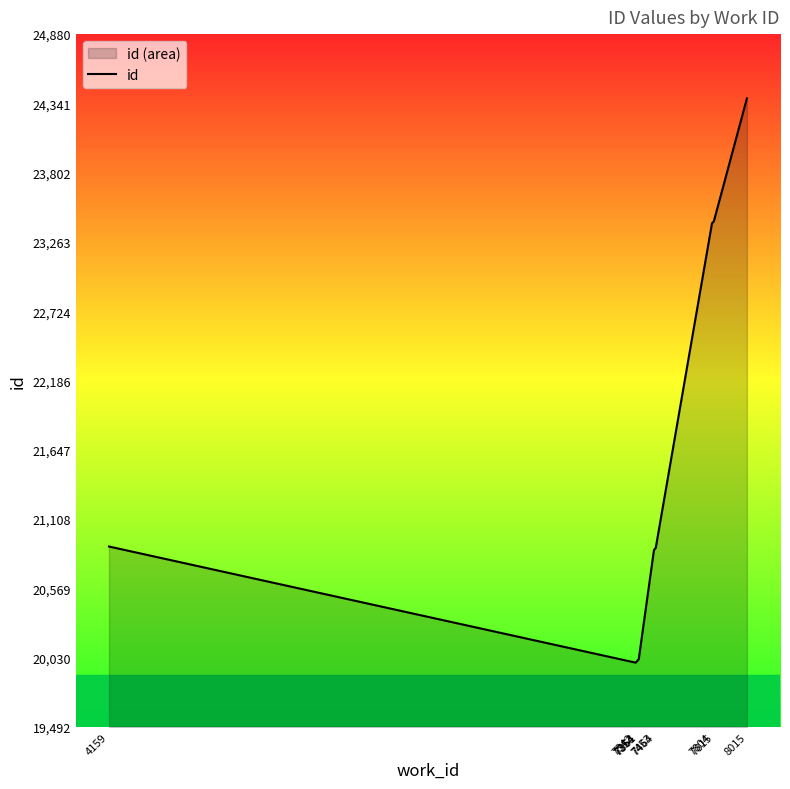

What is the value of the 1st point from the left?

20895